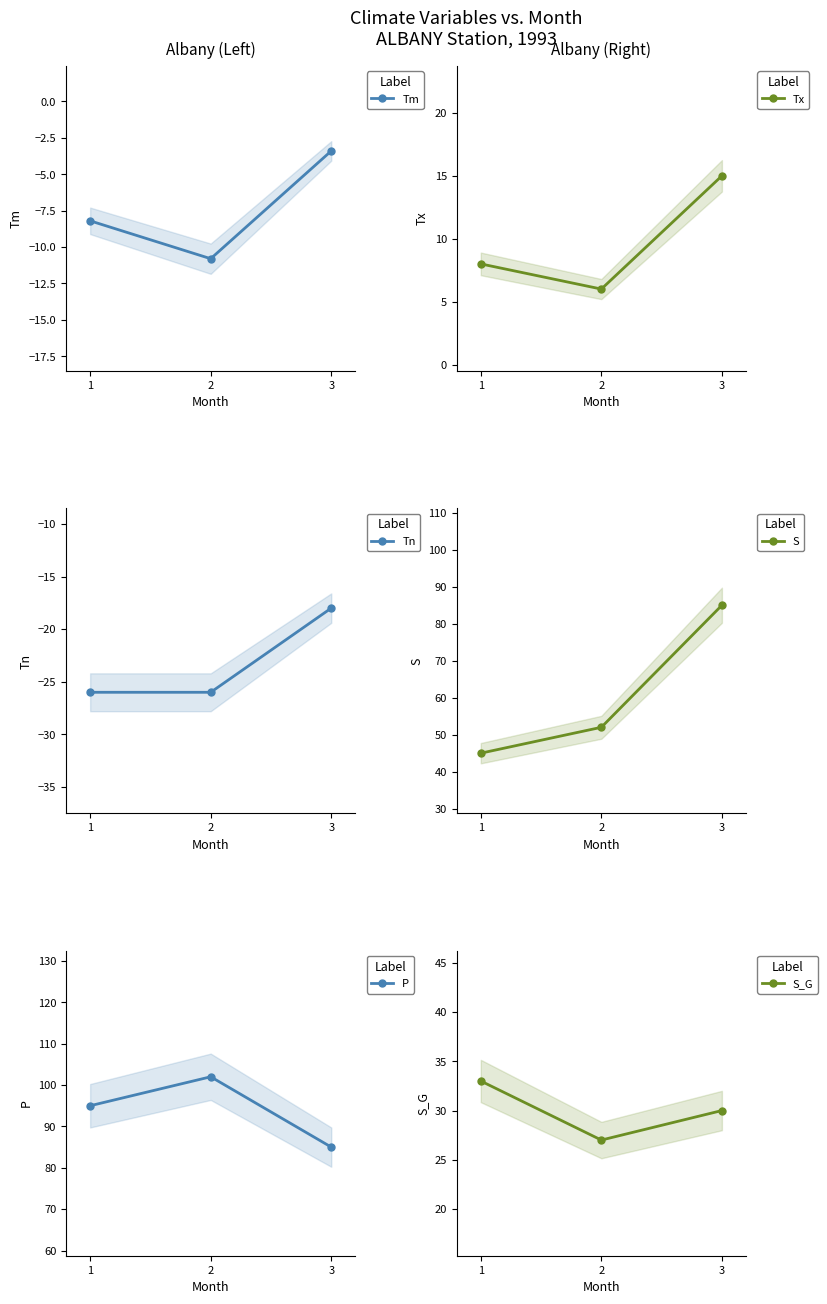

At how many categories does at least one series exceed 24?

3